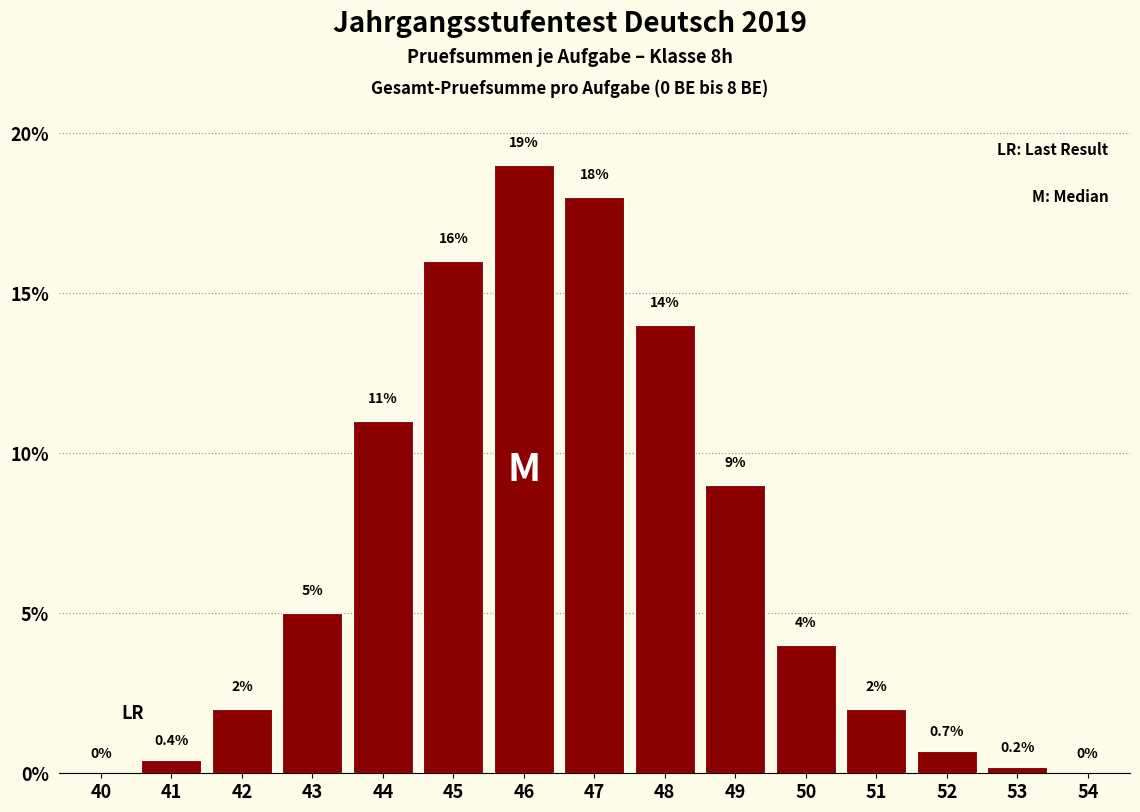

Reading left to right, transcribe all the data shown in this chart.

40=0.0	41=0.4	42=2.0	43=5.0	44=11.0	45=16.0	46=19.0	47=18.0	48=14.0	49=9.0	50=4.0	51=2.0	52=0.7	53=0.2	54=0.0